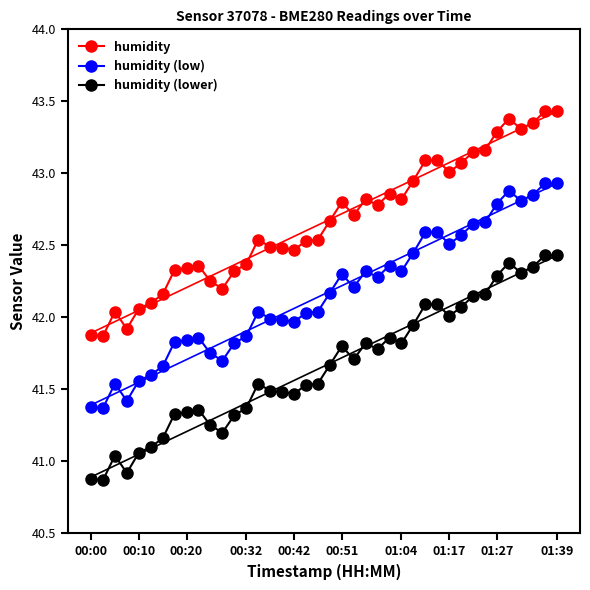

True or false: humidity (low) has more than 1 points higher than both neighbors.

True